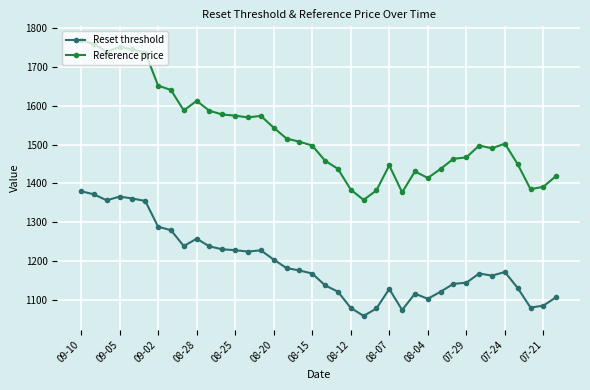

What is the difference between the maximum and minimum values in the Reference price series?

411.5